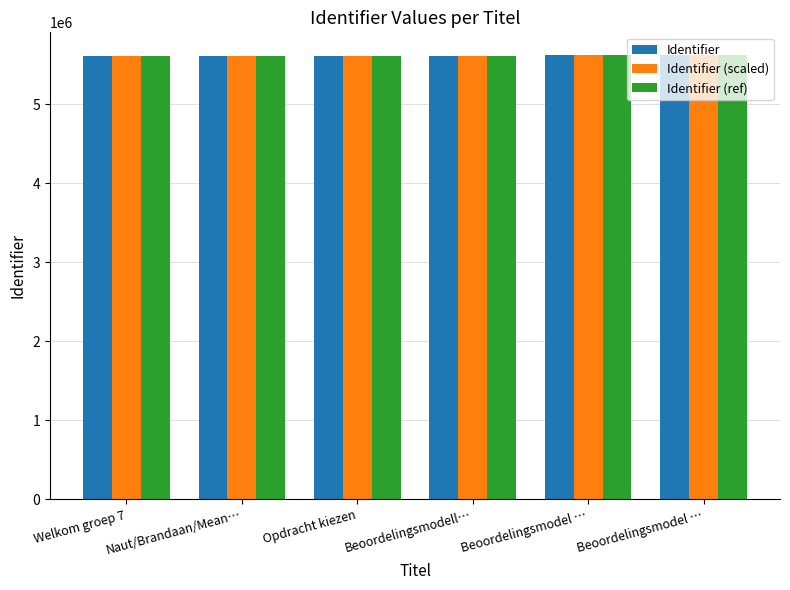

What are all the series names shown in the legend?

Identifier, Identifier (scaled), Identifier (ref)